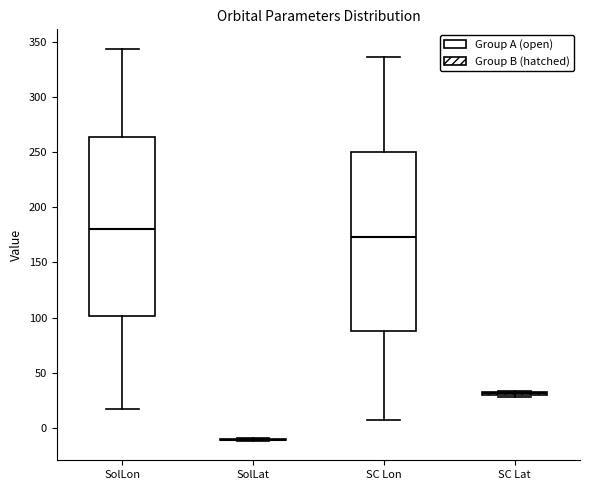

Reading left to right, transcribe this box plot: for each box, give where its median line is, the range the box spans, and where its two whiskers end, as read against the y-axis. The values are not printed on the chart, so give them approximately, as read against the axis.

SolLon: median 180, box 100 to 265, whiskers 15 to 345
SolLat: box collapsed to a line at -10, whiskers -10 to -10
SC Lon: median 175, box 90 to 250, whiskers 10 to 335
SC Lat: box collapsed to a line at 30, whiskers 30 to 35